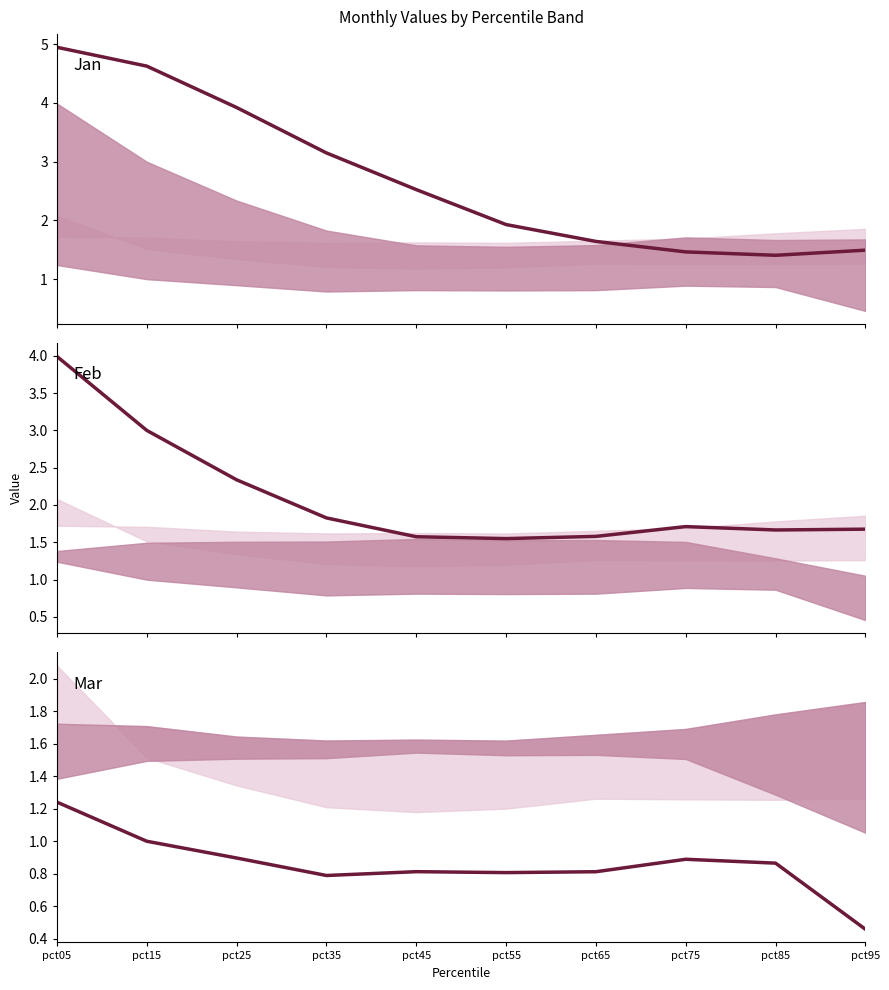

What is the difference between the second highest and second lowest values in the Jan series?

3.2